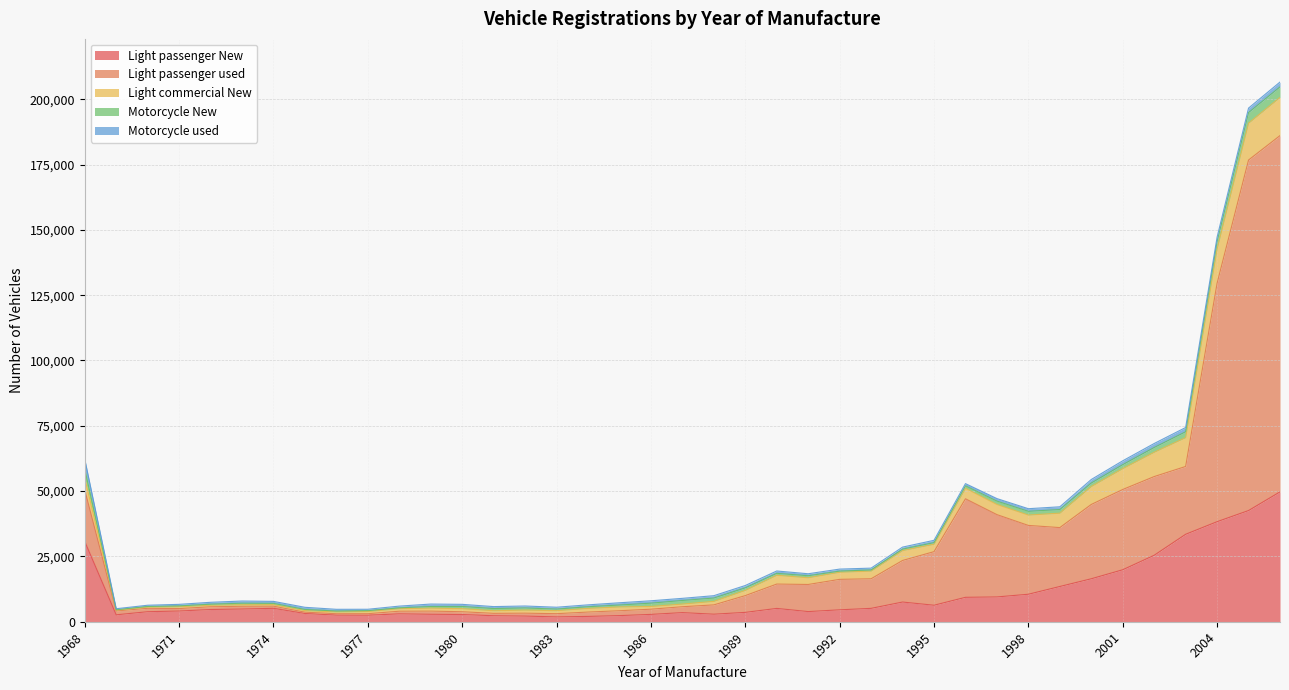

At which label does Light commercial New reach its minimum?

1969